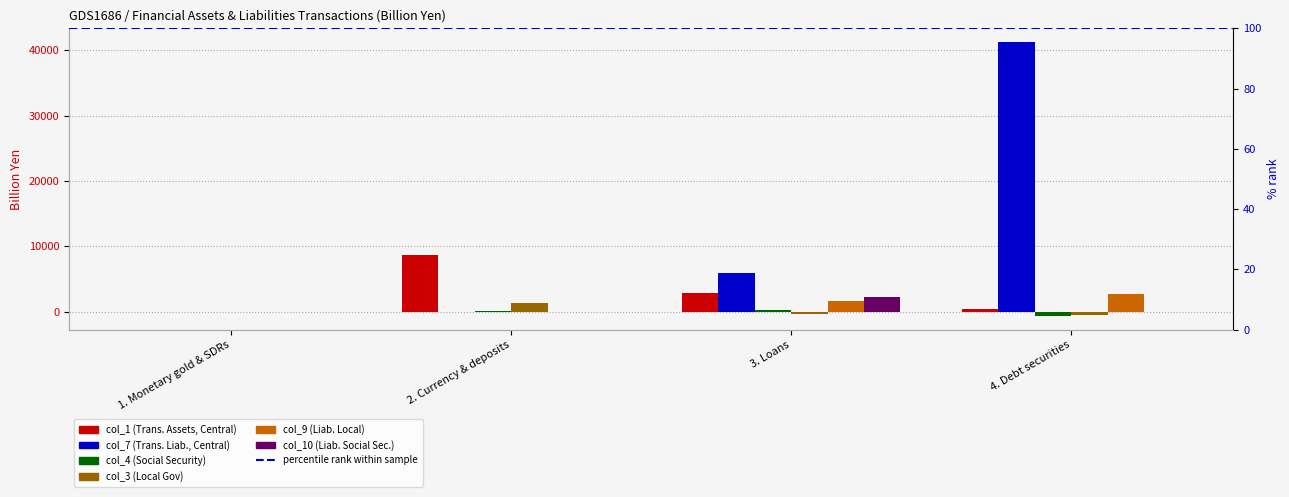

Which series has the largest total across all categories?

col_7 (Trans. Liab., Central)